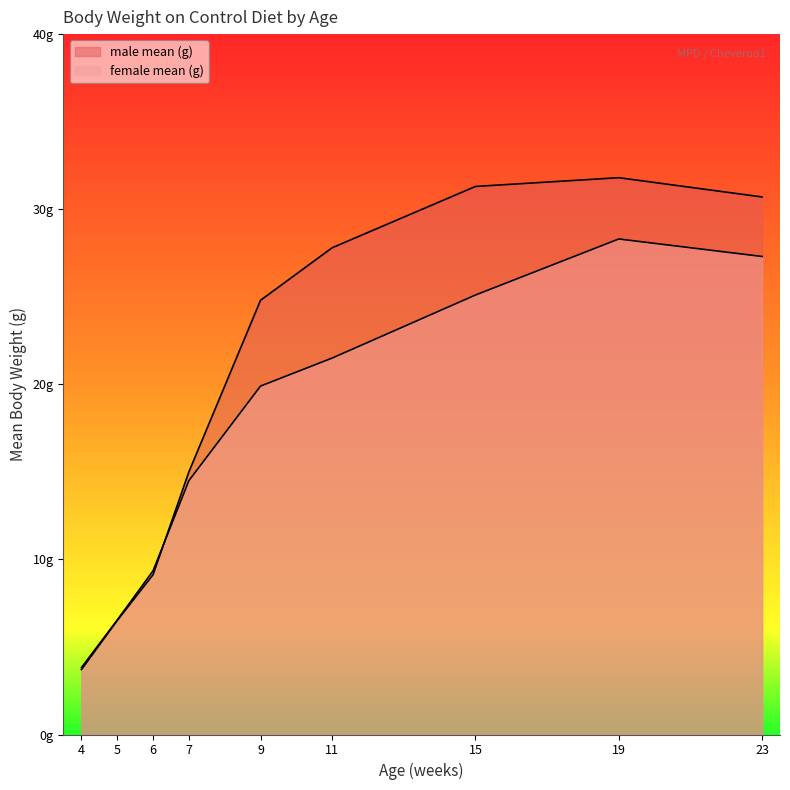

List the series in order of their overall mean, highest first.

male mean (g), female mean (g)